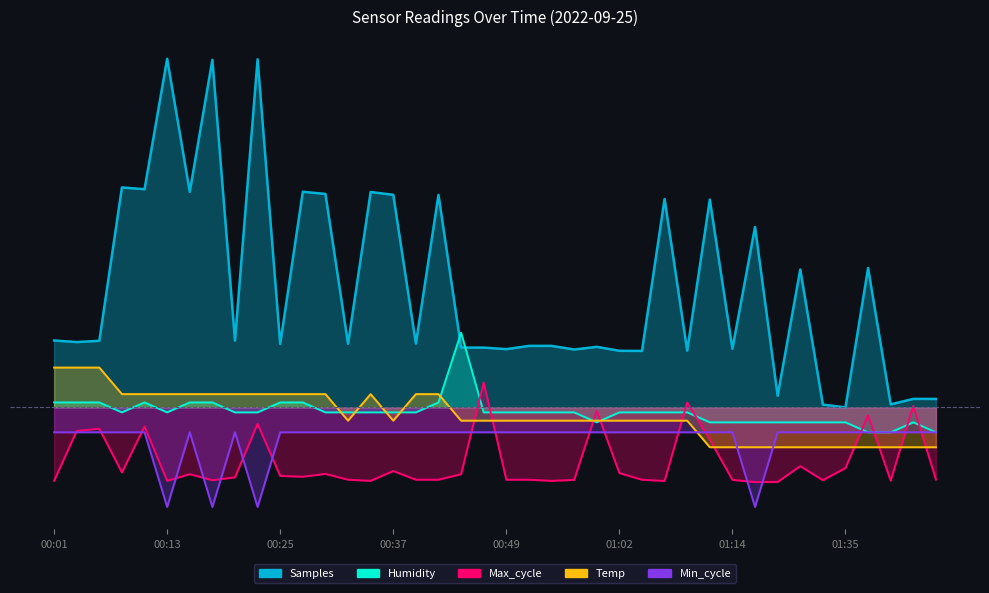

Reading left to right, extract all data points from this chart.

Temp: 0.8	0.8	0.8	0.3	0.3	0.3	0.3	0.3	0.3	0.3	0.3	0.3	0.3	-0.3	0.3	-0.3	0.3	0.3	-0.3	-0.3	-0.3	-0.3	-0.3	-0.3	-0.3	-0.3	-0.3	-0.3	-0.3	-0.8	-0.8	-0.8	-0.8	-0.8	-0.8	-0.8	-0.8	-0.8	-0.8	-0.8
Humidity: 0.1	0.1	0.1	-0.1	0.1	-0.1	0.1	0.1	-0.1	-0.1	0.1	0.1	-0.1	-0.1	-0.1	-0.1	-0.1	0.1	1.5	-0.1	-0.1	-0.1	-0.1	-0.1	-0.3	-0.1	-0.1	-0.1	-0.1	-0.3	-0.3	-0.3	-0.3	-0.3	-0.3	-0.3	-0.5	-0.5	-0.3	-0.5
Min_cycle: -0.5	-0.5	-0.5	-0.5	-0.5	-2.0	-0.5	-2.0	-0.5	-2.0	-0.5	-0.5	-0.5	-0.5	-0.5	-0.5	-0.5	-0.5	-0.5	-0.5	-0.5	-0.5	-0.5	-0.5	-0.5	-0.5	-0.5	-0.5	-0.5	-0.5	-0.5	-2.0	-0.5	-0.5	-0.5	-0.5	-0.5	-0.5	-0.5	-0.5
Max_cycle: -1.5	-0.5	-0.4	-1.3	-0.4	-1.5	-1.3	-1.5	-1.4	-0.3	-1.4	-1.4	-1.3	-1.5	-1.5	-1.3	-1.5	-1.5	-1.3	0.5	-1.5	-1.5	-1.5	-1.5	-0.1	-1.3	-1.5	-1.5	0.1	-0.6	-1.5	-1.5	-1.5	-1.2	-1.5	-1.2	-0.2	-1.5	0.0	-1.4
Samples: 1.3	1.3	1.3	4.4	4.4	7.0	4.3	7.0	1.3	7.0	1.3	4.3	4.3	1.3	4.3	4.3	1.3	4.3	1.2	1.2	1.2	1.2	1.2	1.2	1.2	1.1	1.1	4.2	1.1	4.2	1.2	3.6	0.2	2.8	0.1	0.0	2.8	0.1	0.2	0.2